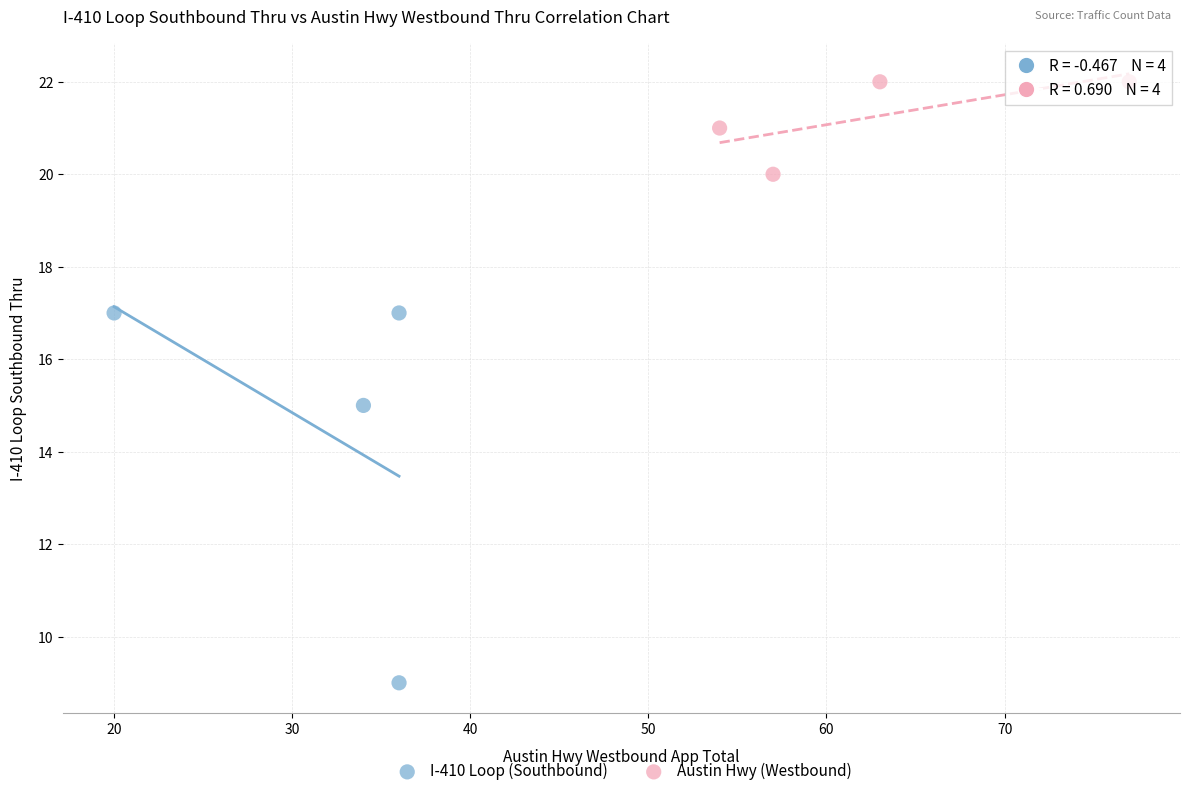

Which series reaches the minimum Y coordinate?

I-410 Loop (Southbound)